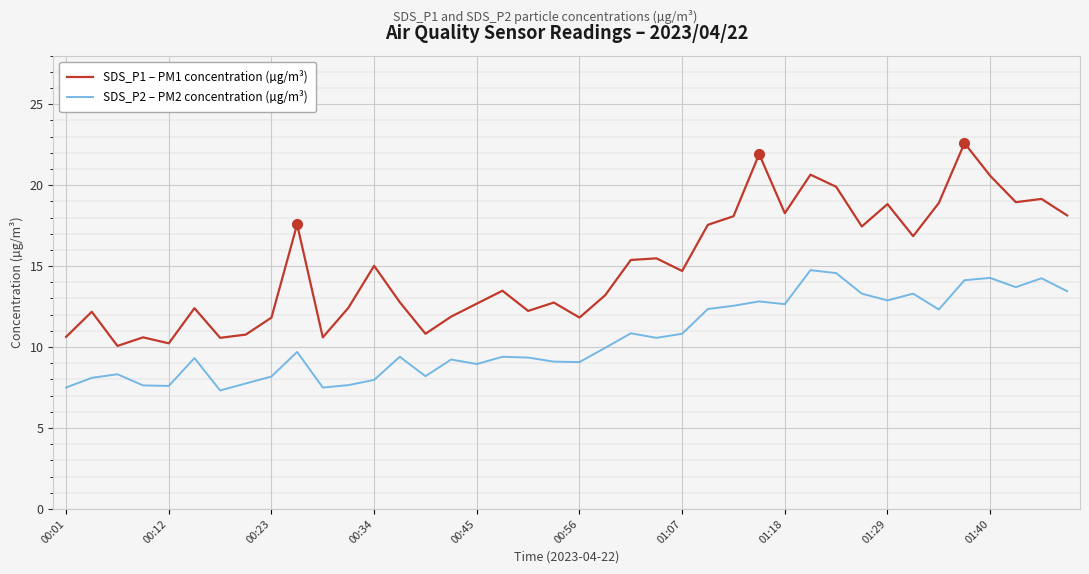

Which series has the largest range (max minus min)?

SDS_P1 – PM1 concentration (µg/m³)